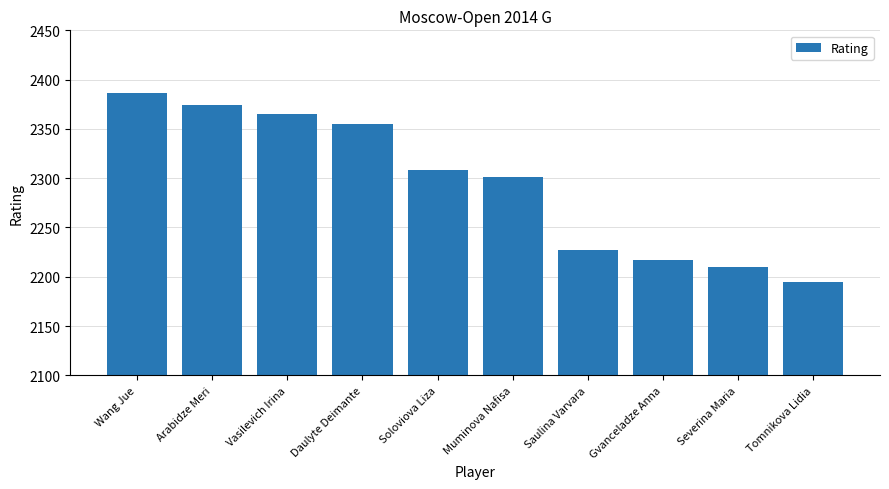

Are the bars grouped side by side (vs. stacked)?

No